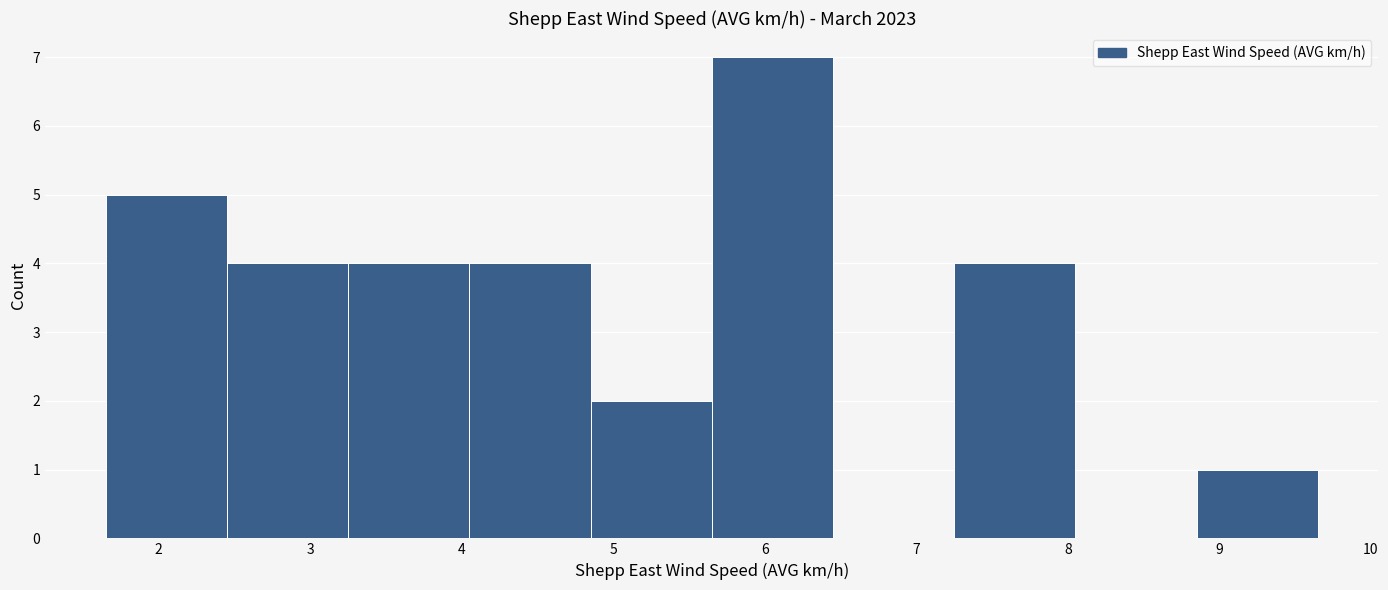

Reading left to right, list every bar in this chart as the range it spans on the x-axis followed by its height. Neither the bar edges nor the heights are printed on the chart, so give them approximately, as read against the axes.

1.65 to 2.45: 5
2.45 to 3.25: 4
3.25 to 4.05: 4
4.05 to 4.85: 4
4.85 to 5.65: 2
5.65 to 6.45: 7
6.45 to 7.25: 0
7.25 to 8.05: 4
8.05 to 8.85: 0
8.85 to 9.65: 1